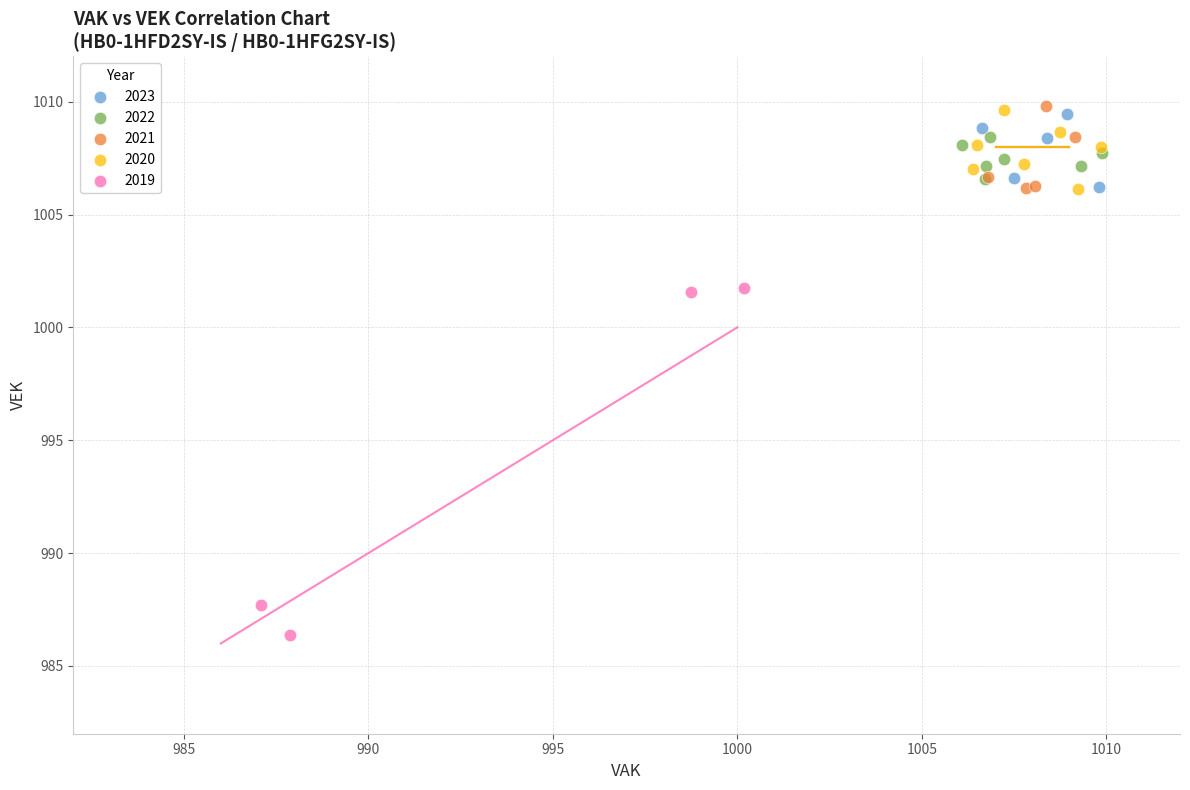

What are all the series names shown in the legend?

2023, 2022, 2021, 2020, 2019